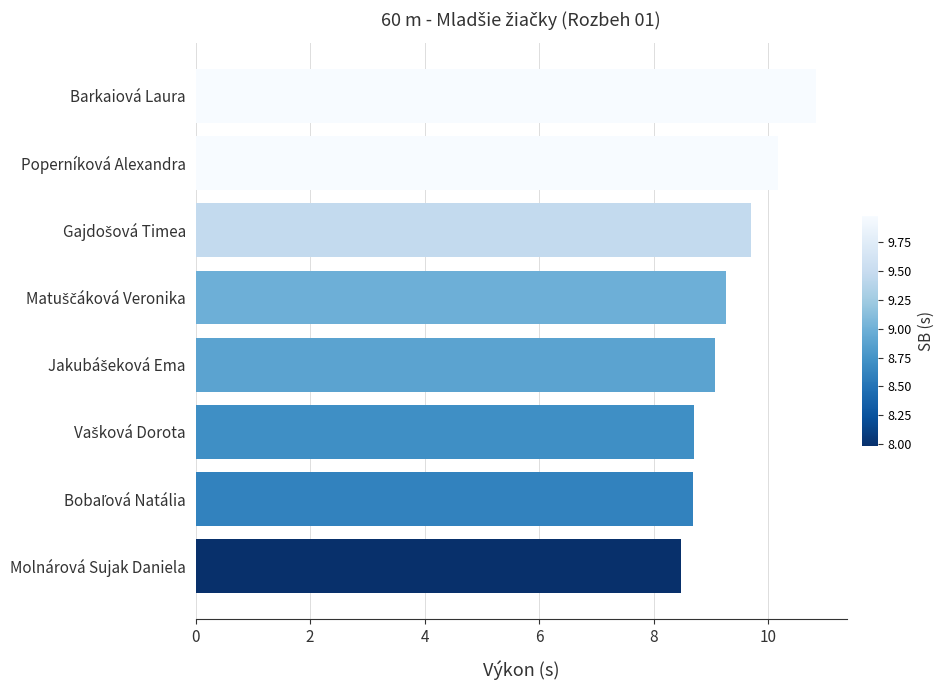

The value at Molnárová Sujak Daniela is 8.5. True or false?

True